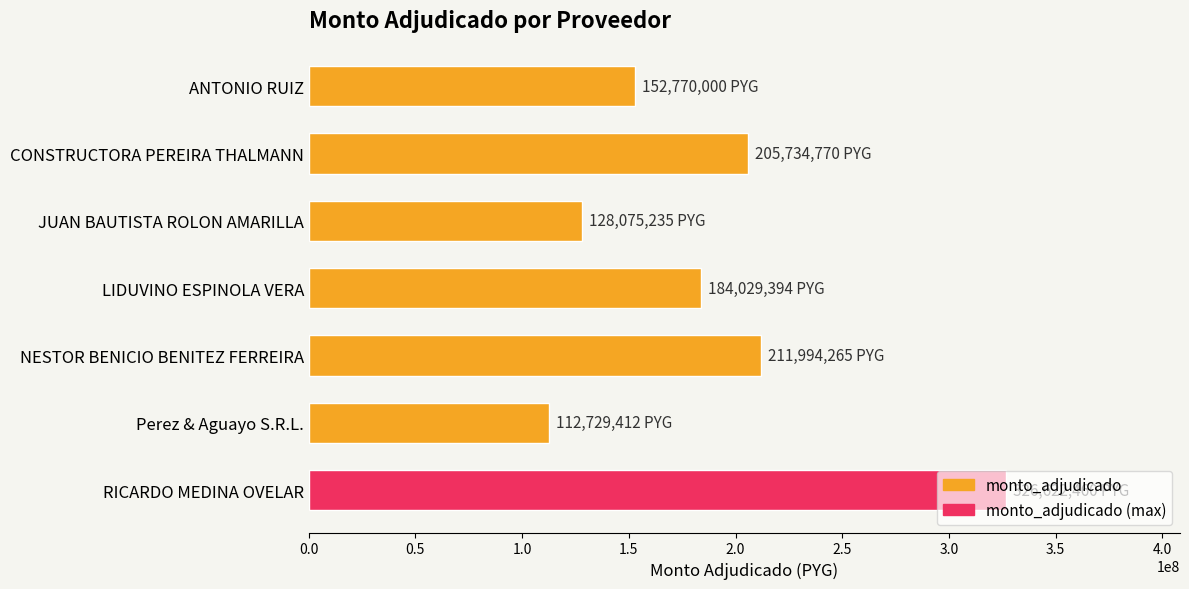

What is the label of the 2nd bar from the top?

CONSTRUCTORA PEREIRA THALMANN